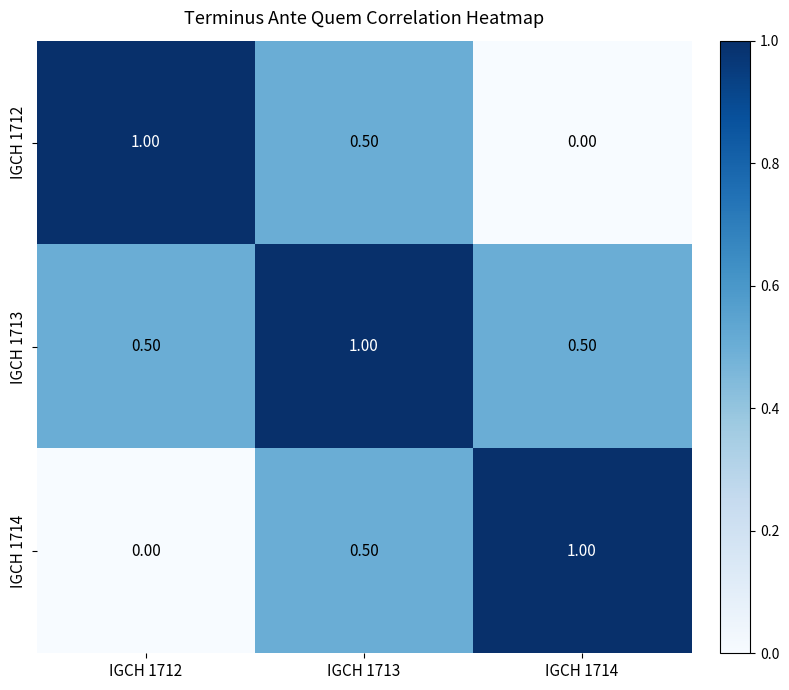

At which category is the sum across all series the highest?

IGCH 1713